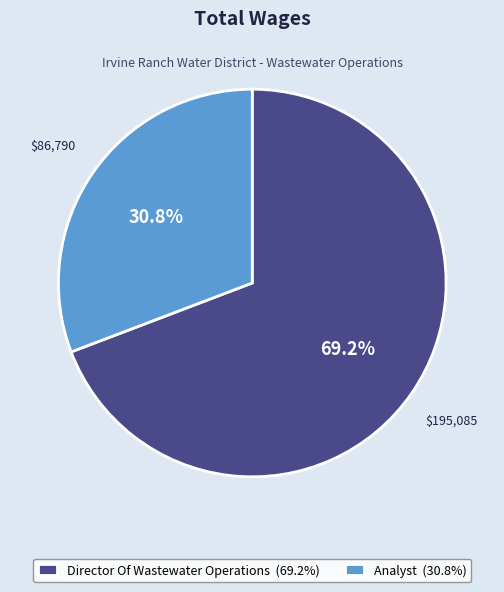

The Director Of Wastewater Operations slice represents 83% of the pie. True or false?

False